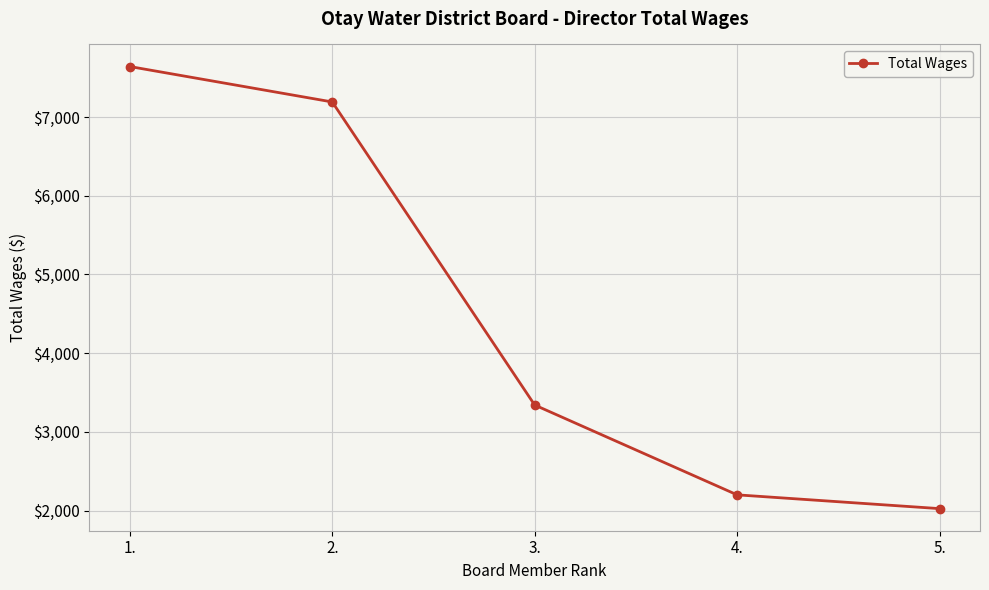

Count the number of categories in the chart.

5